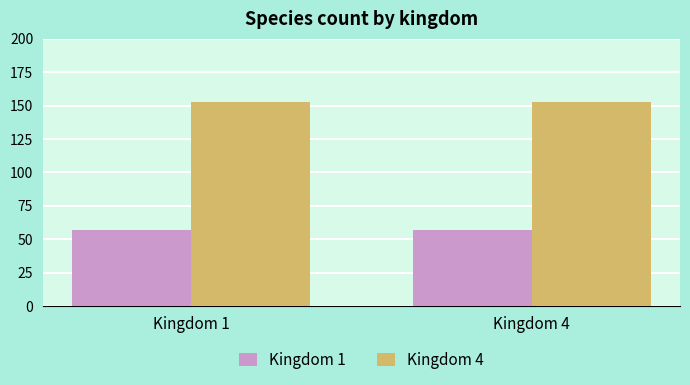

Does the chart contain any negative values?

No